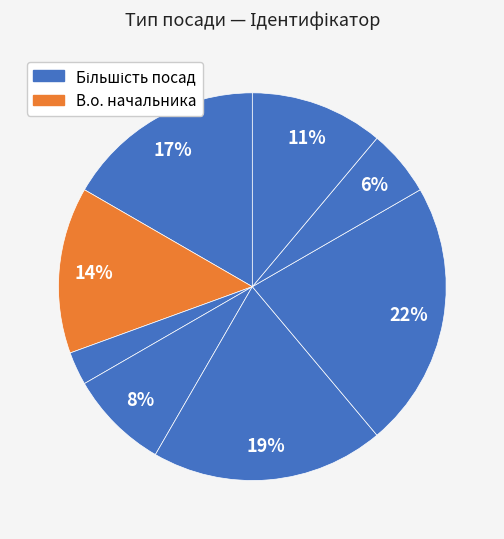

Count the number of slices in the pie.

8